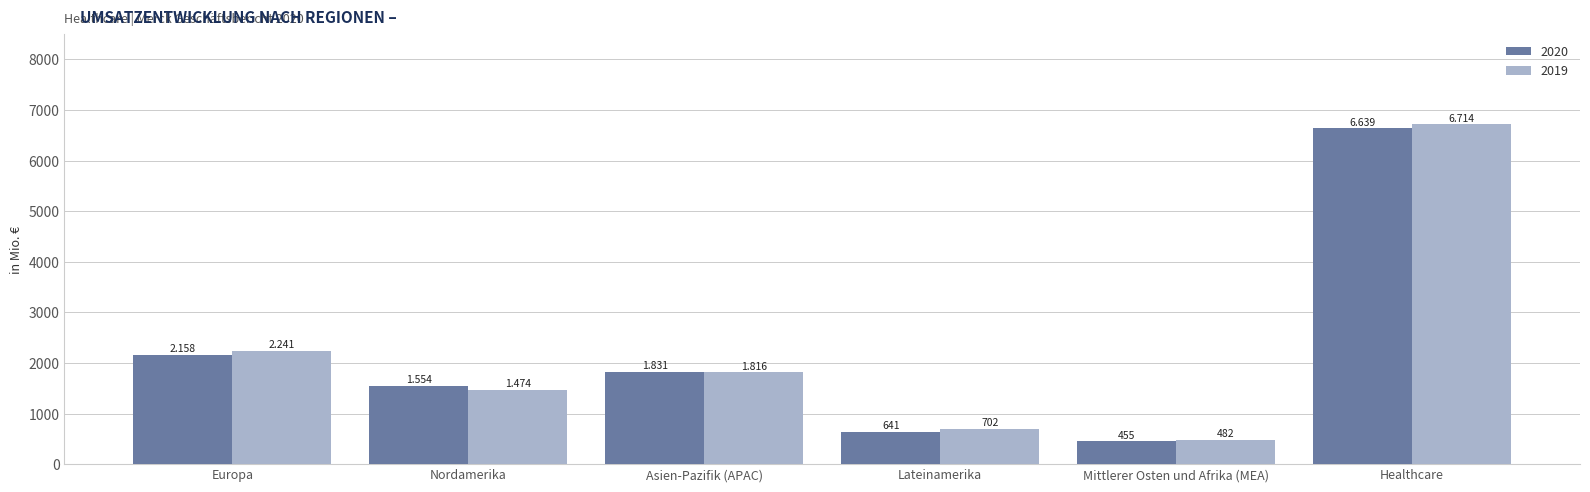

What are all the series names shown in the legend?

2020, 2019